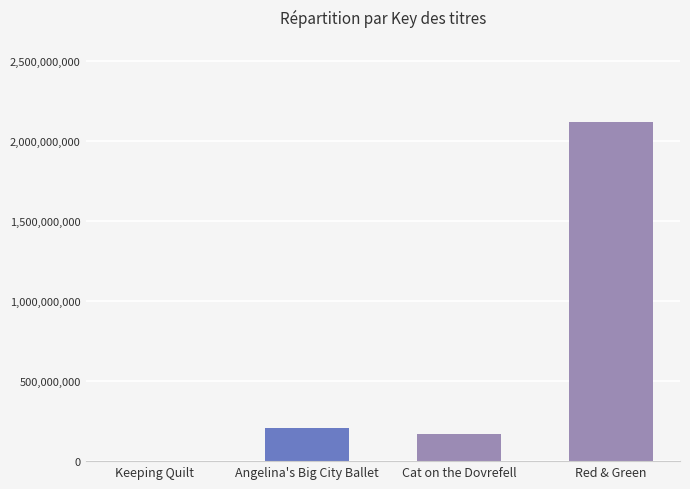

What is the sum of the values at Red & Green and Angelina's Big City Ballet?

2324960365